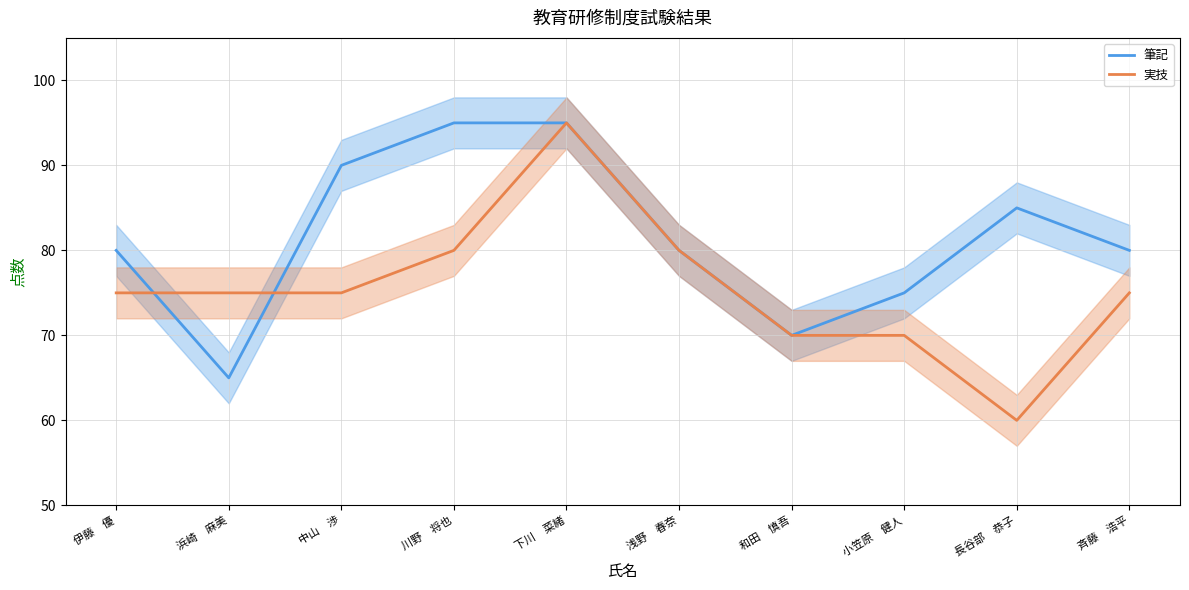

Which label corresponds to the smallest value in the chart?

長谷部　恭子